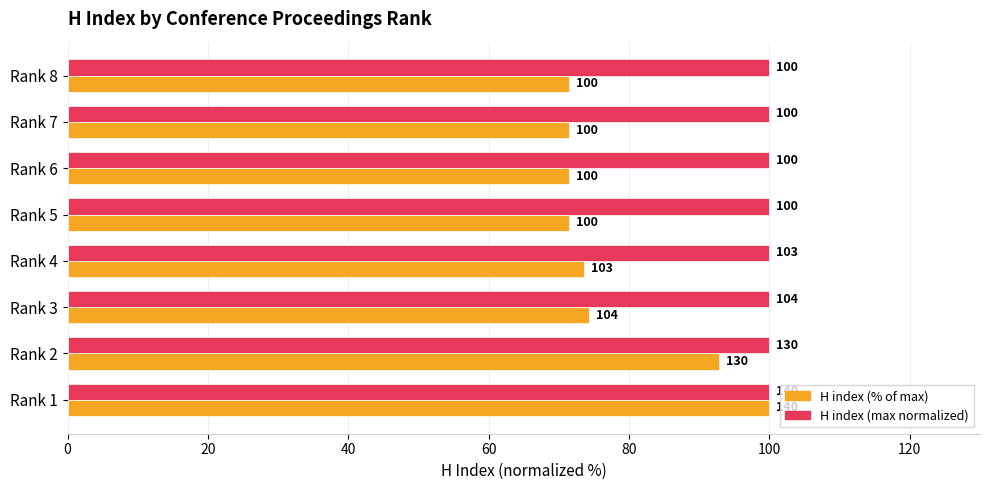

Which series has the largest range (max minus min)?

H index (% of max)